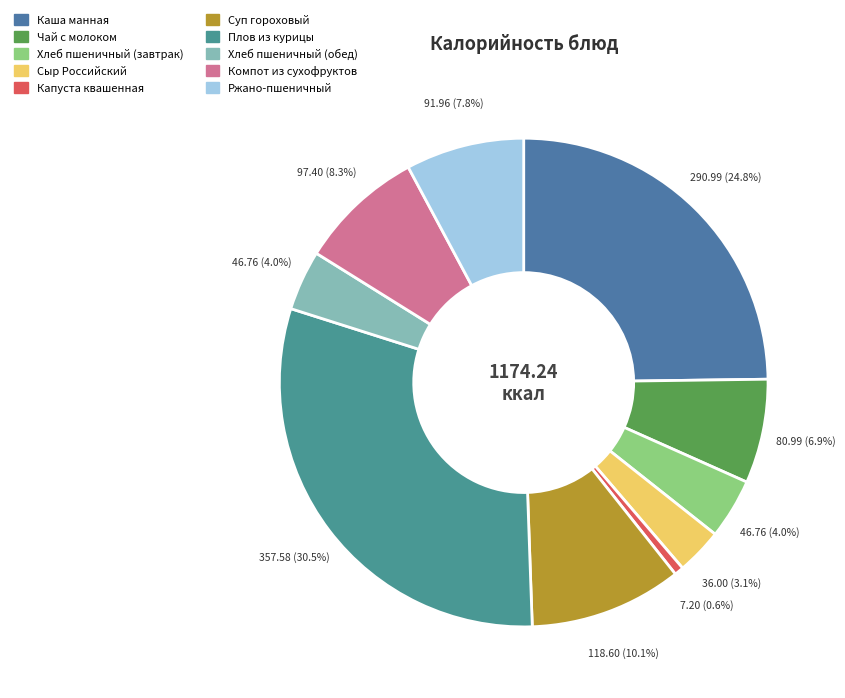

How much of the chart is everything except Хлеб пшеничный (завтрак)?

96.0%